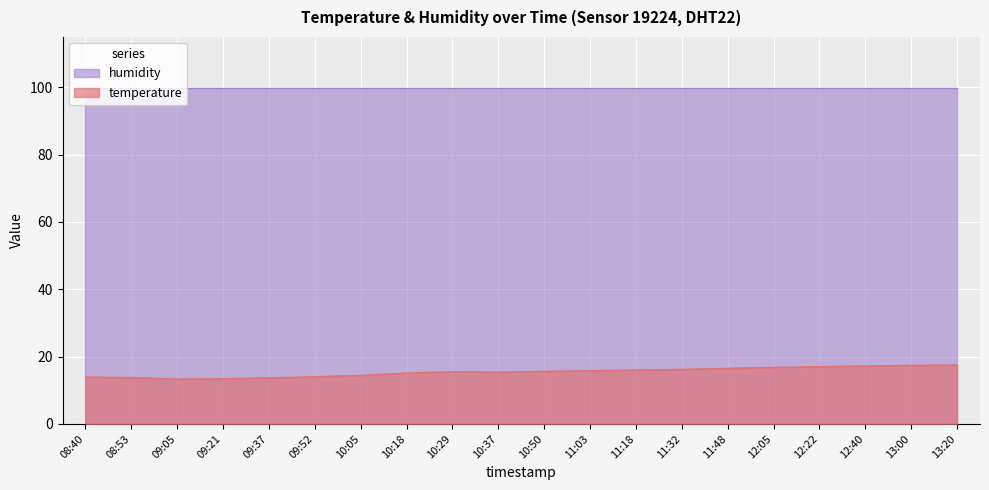

At which category does the data reach its first local peak?

10:29